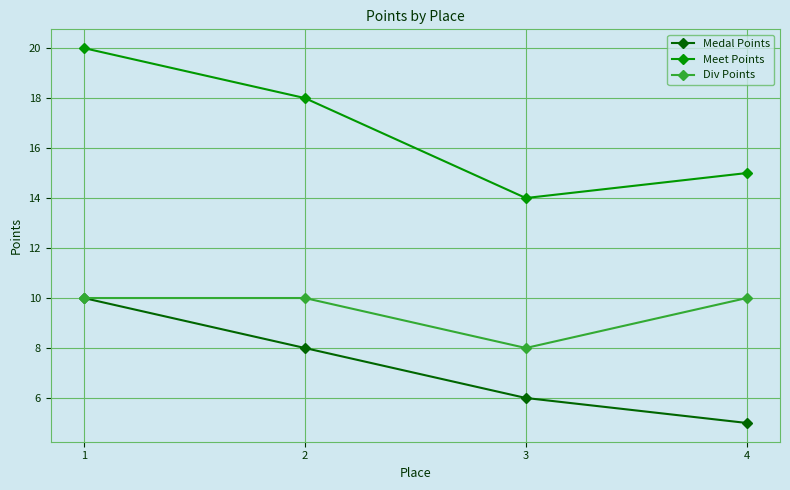

What is the value of the Medal Points point at the 1st from the left?

10